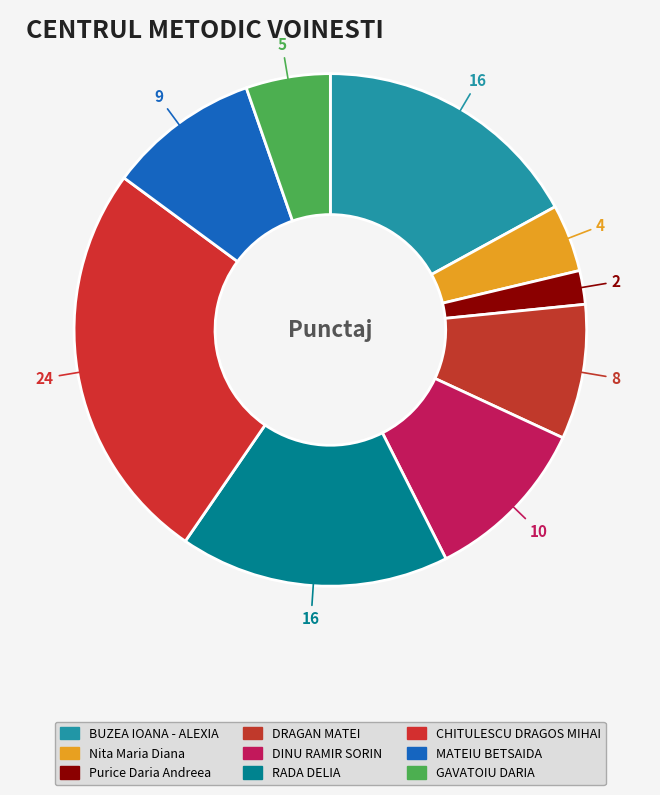

What percentage do CHITULESCU DRAGOS MIHAI and BUZEA IOANA - ALEXIA together represent?

42.6%